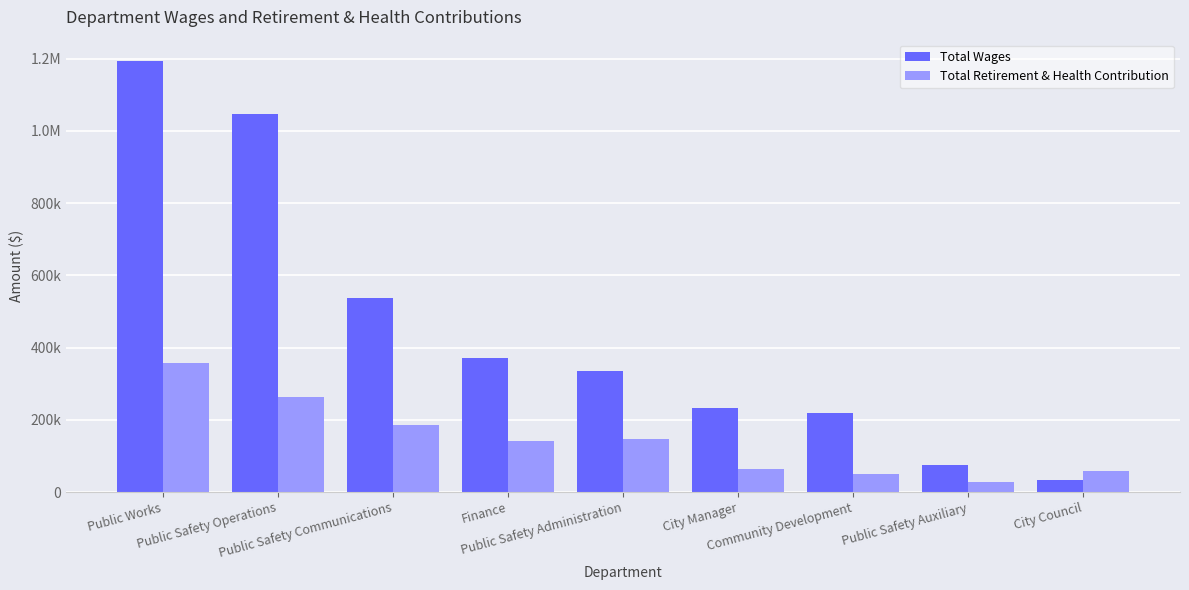

What are all the series names shown in the legend?

Total Wages, Total Retirement & Health Contribution